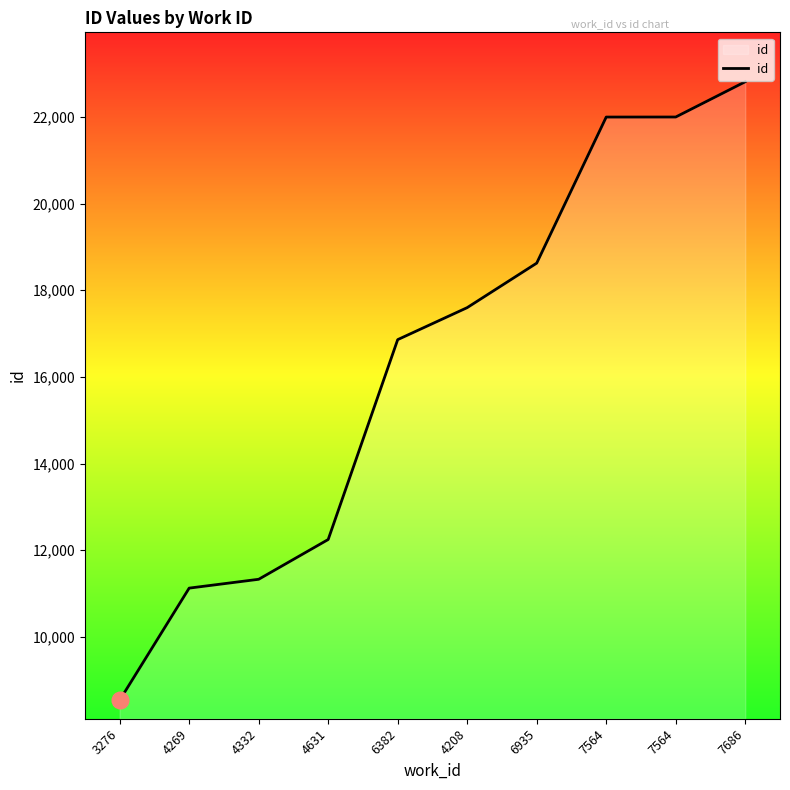

How many distinct data groups are displayed?

1